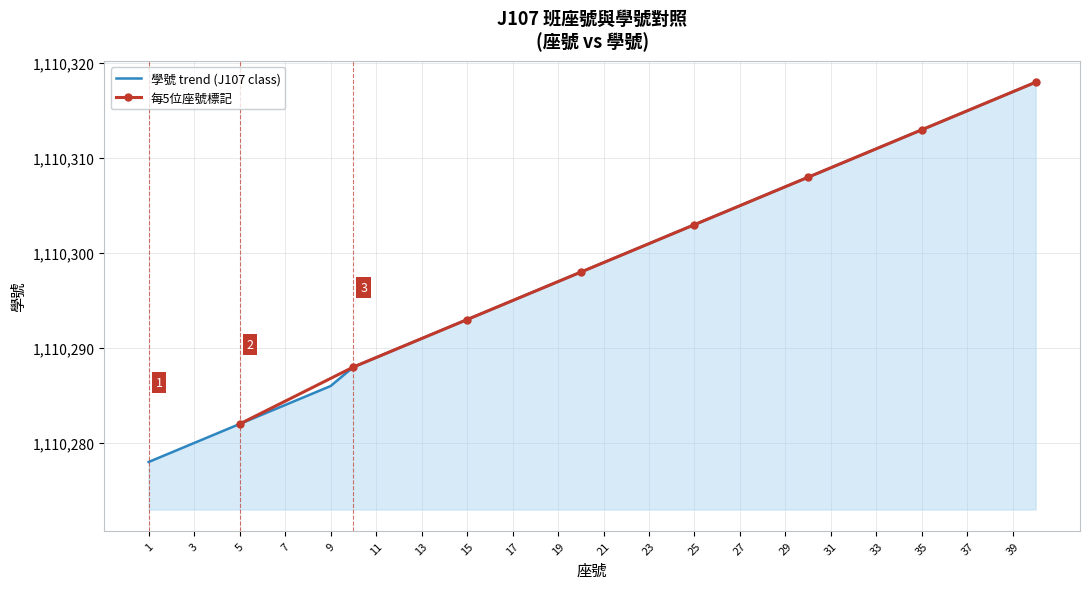

What is the difference between the maximum and second lowest values?

39